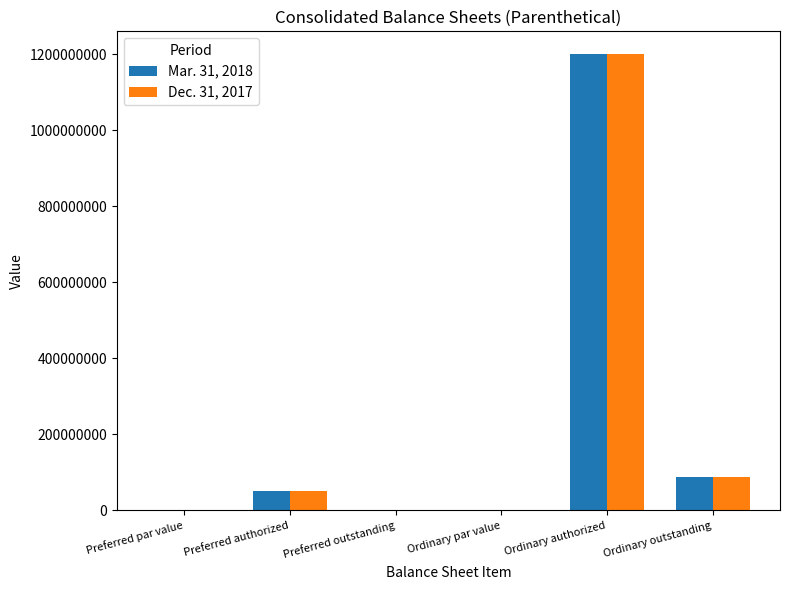

The value of Dec. 31, 2017 at Preferred outstanding is -720549089.2. True or false?

False